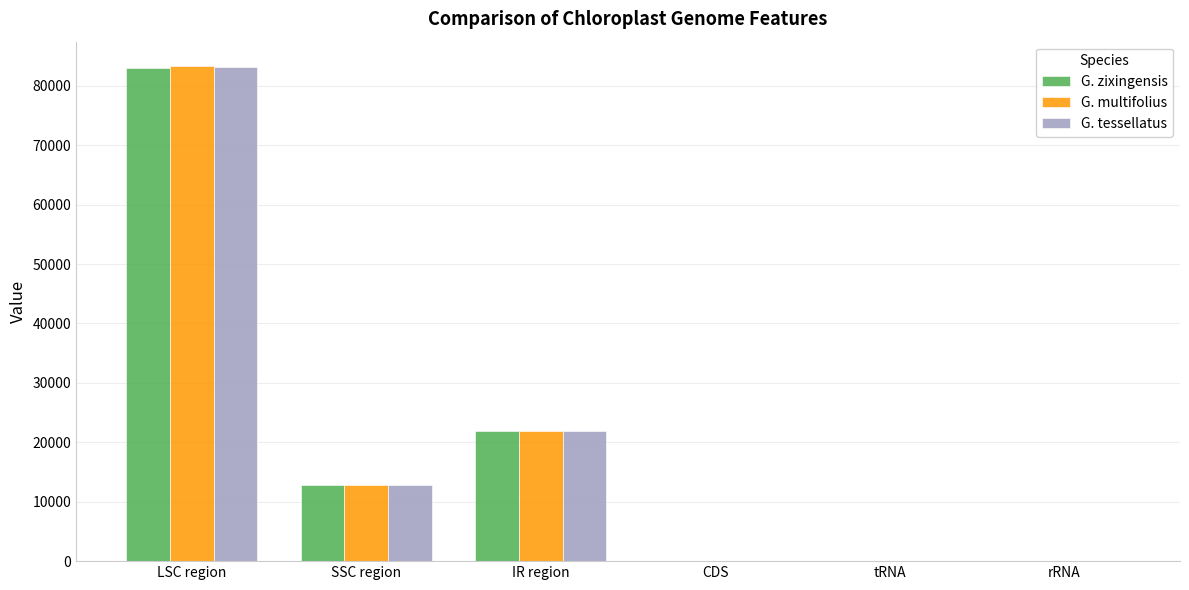

Which category has the highest value across all series?

LSC region